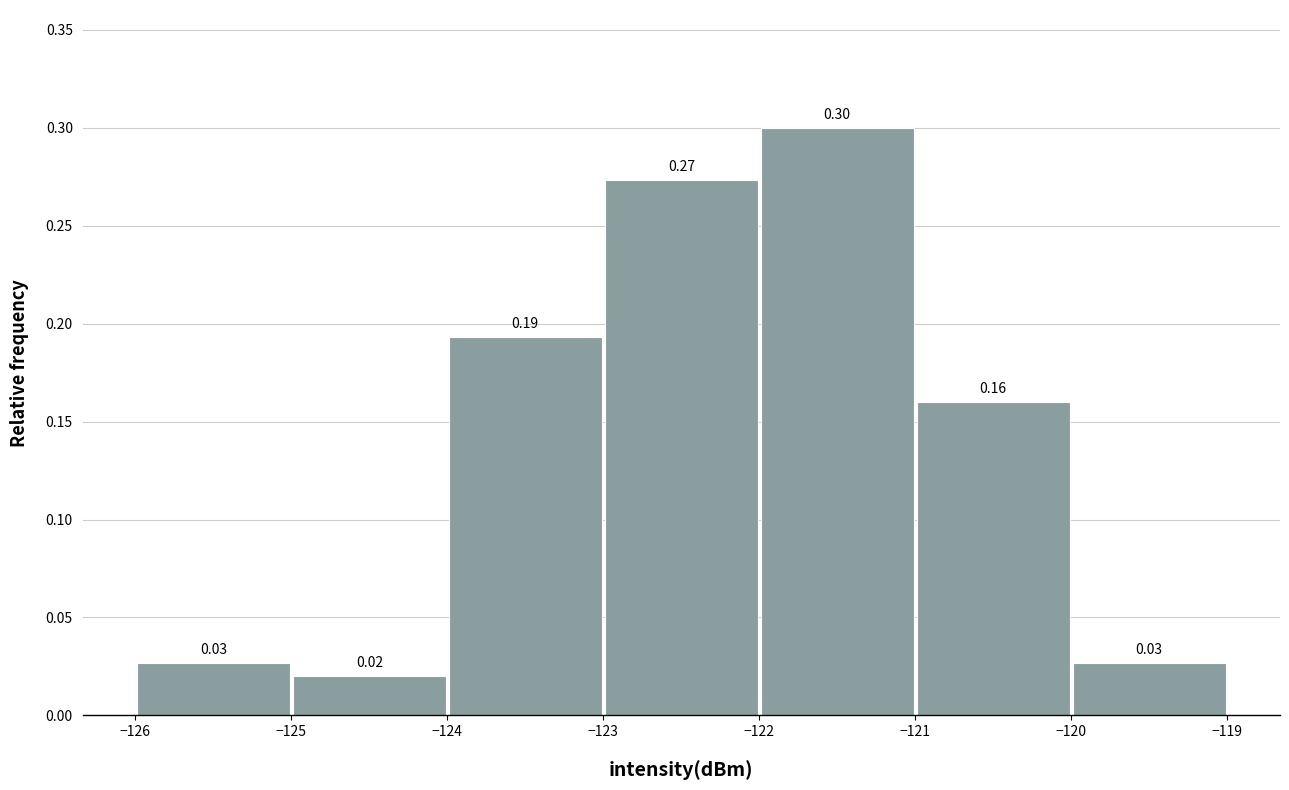

Which range on the x-axis has the tallest bar?

-122 to -121